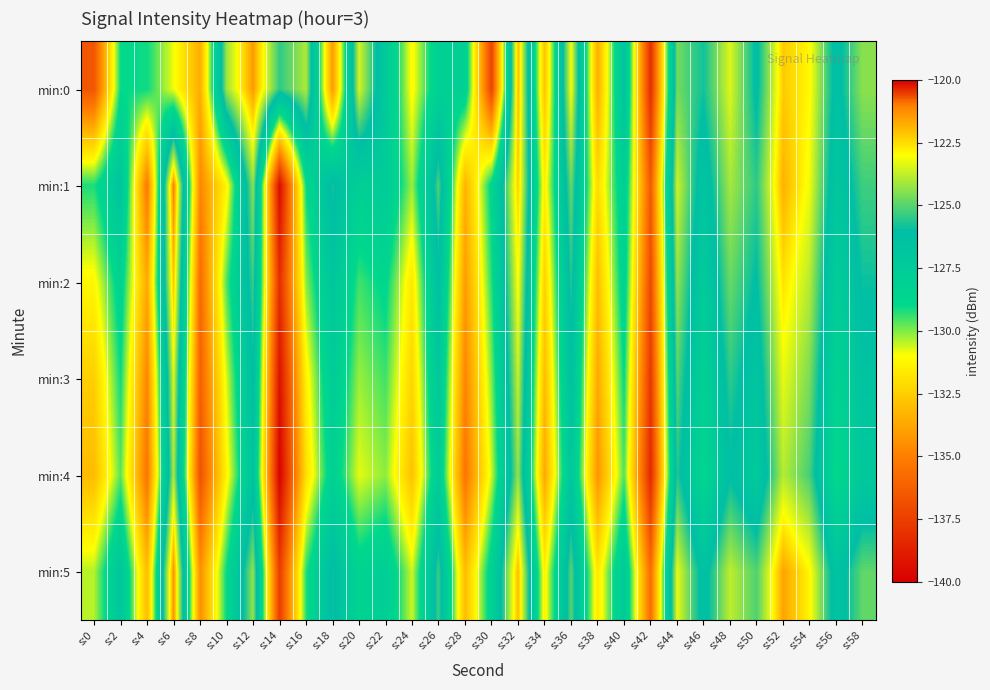

How many categories are shown in the chart?

30